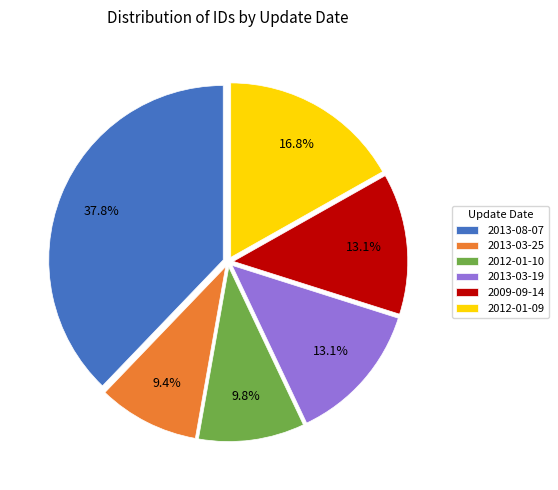

Which slice is the largest?

2013-08-07